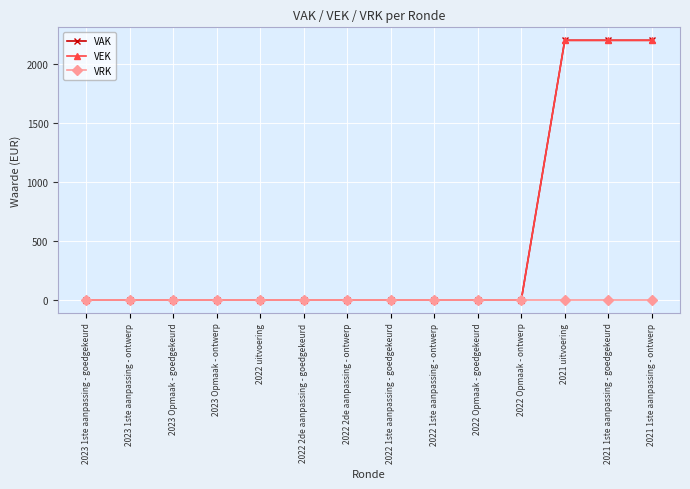

True or false: VEK and VRK cross at least once.

False